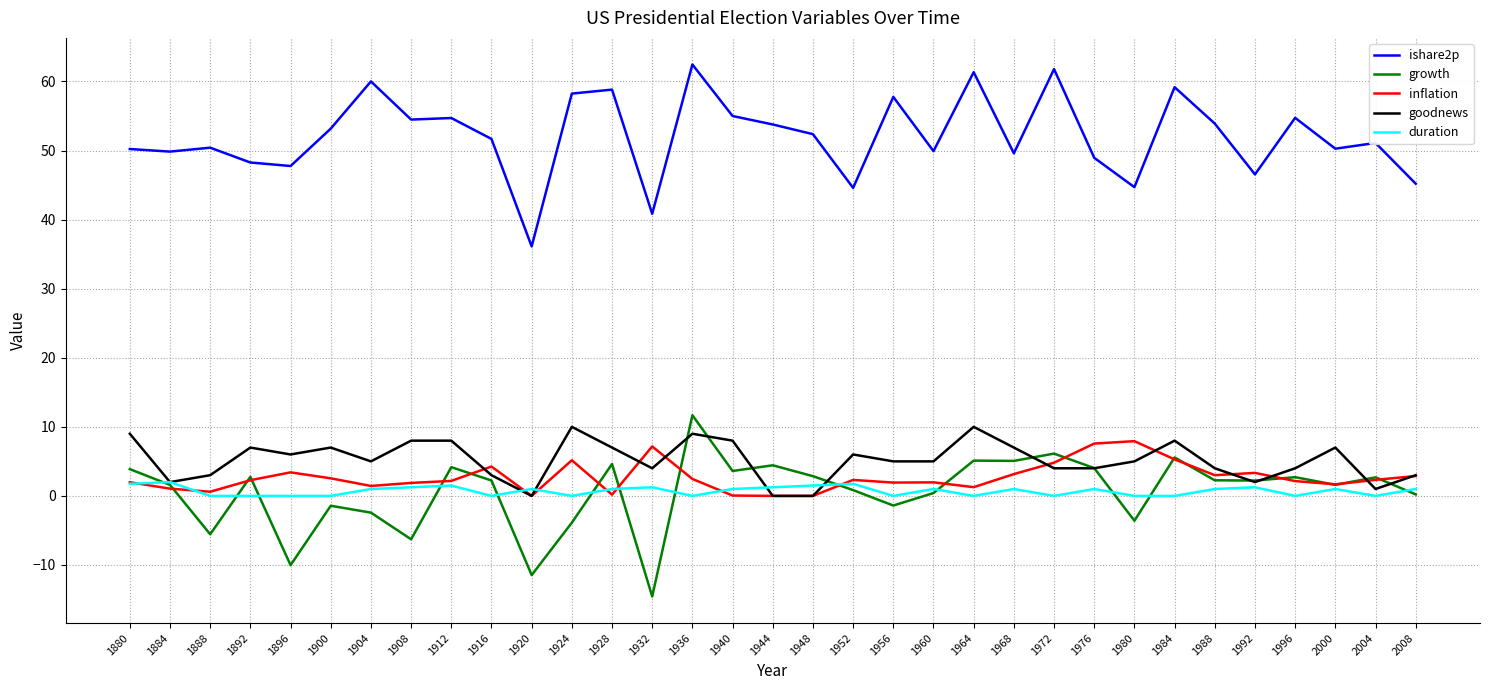

Rank the series by their maximum value, from lowest to highest.

duration, inflation, goodnews, growth, ishare2p